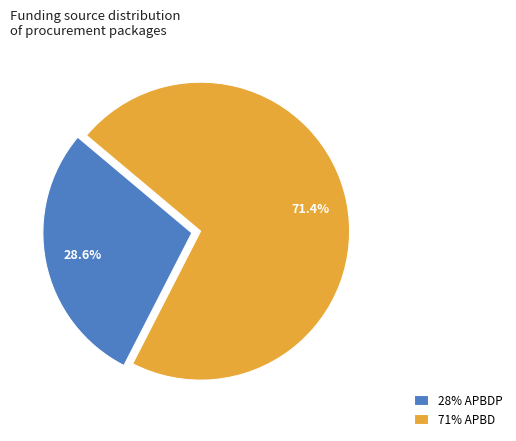

How much of the chart is everything except 28% APBDP?

71.4%